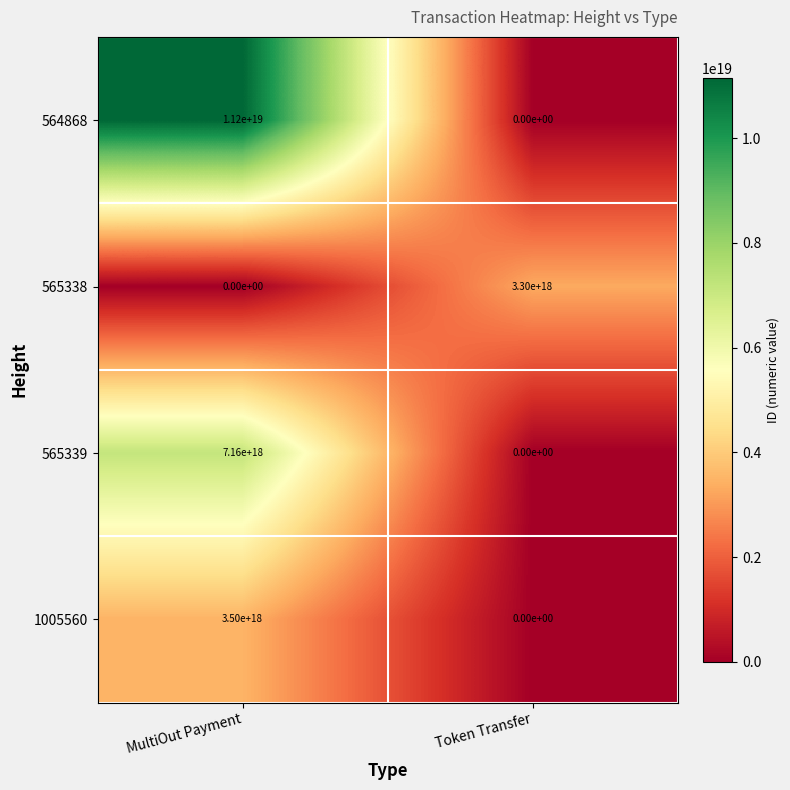

At which label does 564868 reach its minimum?

Token Transfer